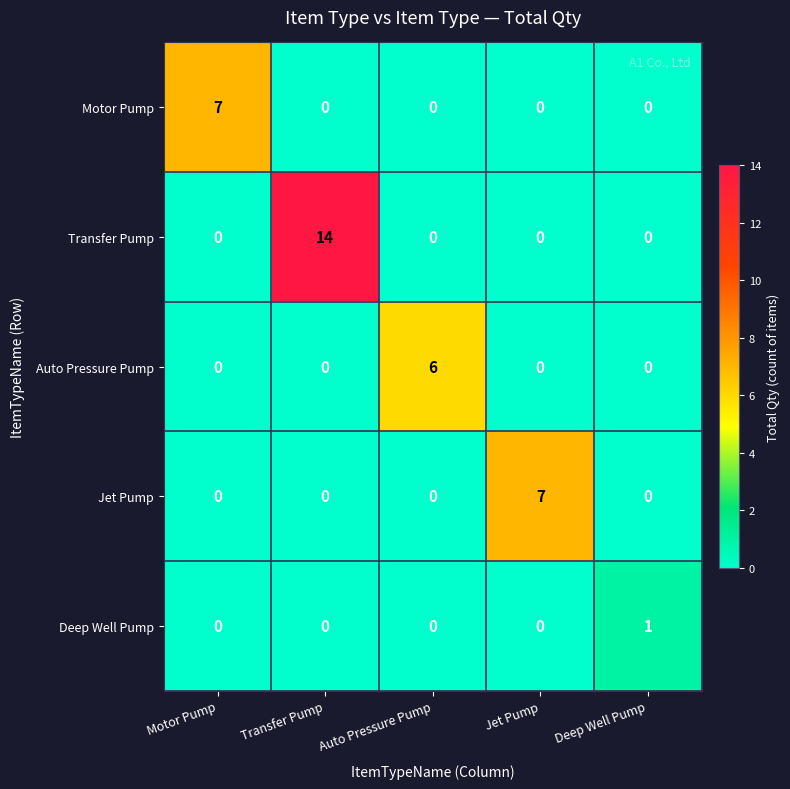

Reading right to left, extract all data points from this chart.

Motor Pump: 0	0	0	0	7
Transfer Pump: 0	0	0	14	0
Auto Pressure Pump: 0	0	6	0	0
Jet Pump: 0	7	0	0	0
Deep Well Pump: 1	0	0	0	0